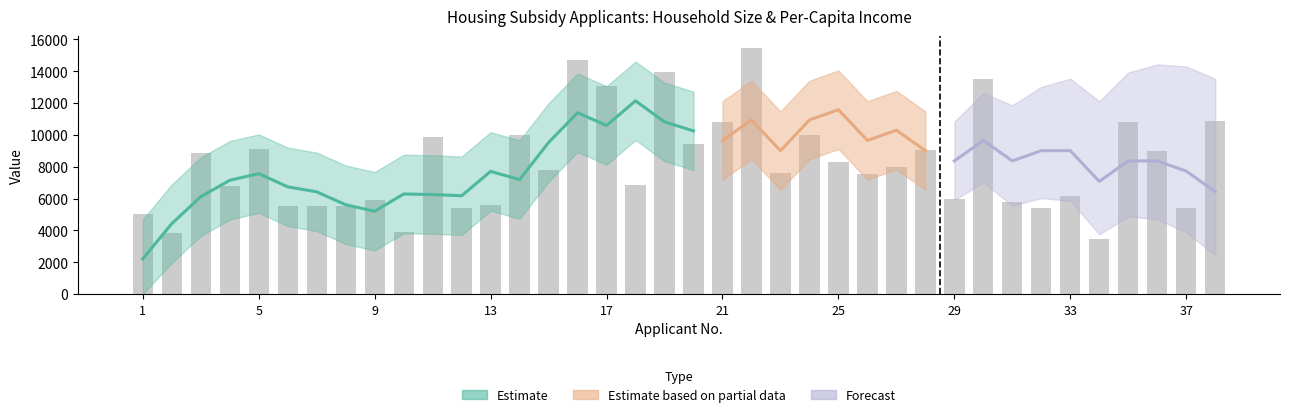

What is the sum of the values at 28 and 26?

16610